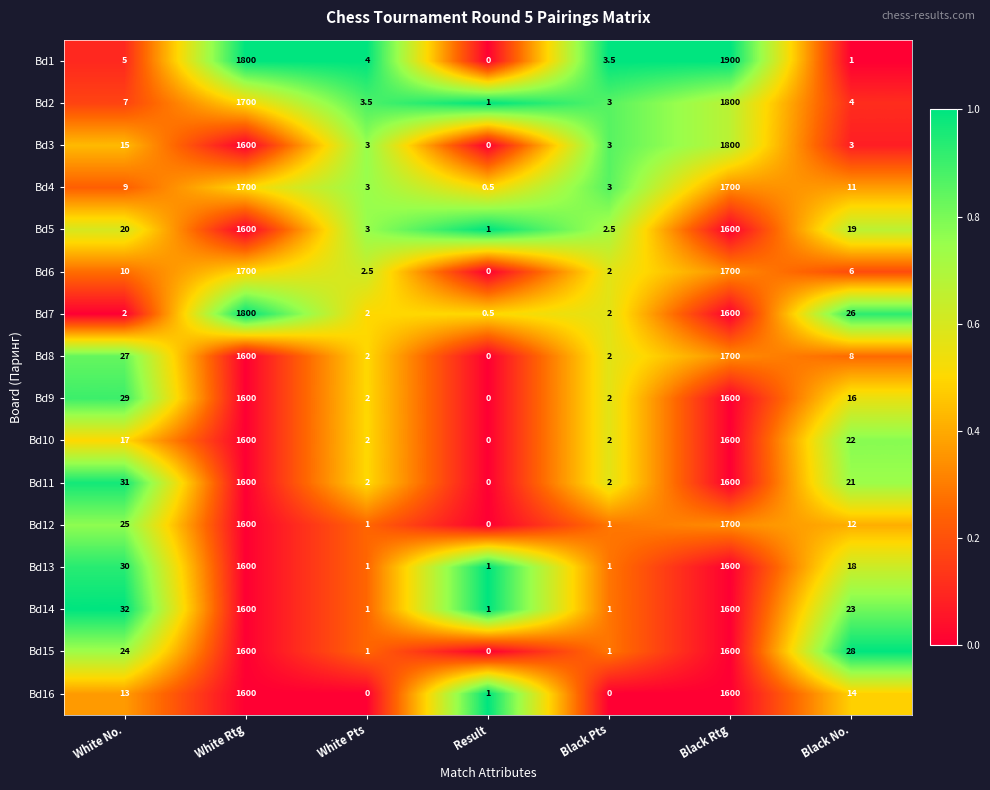

At which category is the sum across all series the highest?

Black Rtg